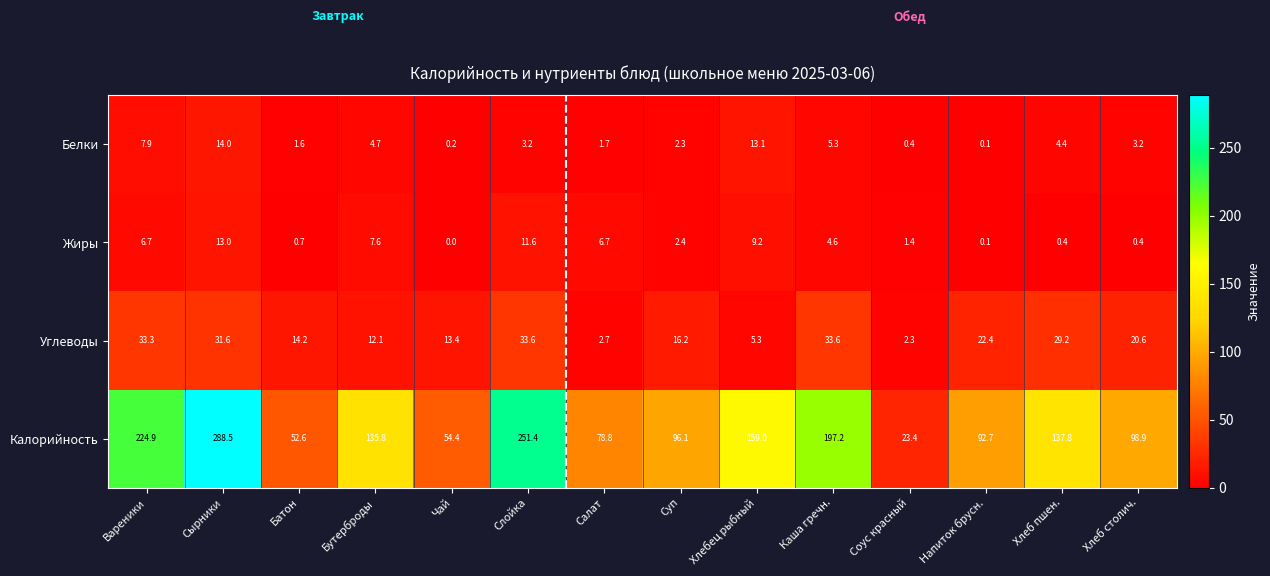

What is the difference between the highest and lowest values at Батон?

51.9